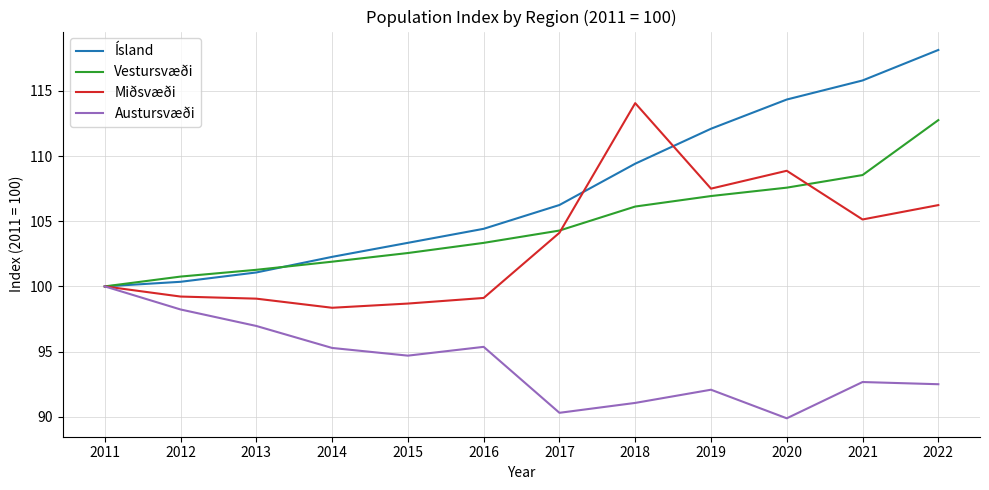

What is the approximate value of Miðsvæði at 2011?

100.0